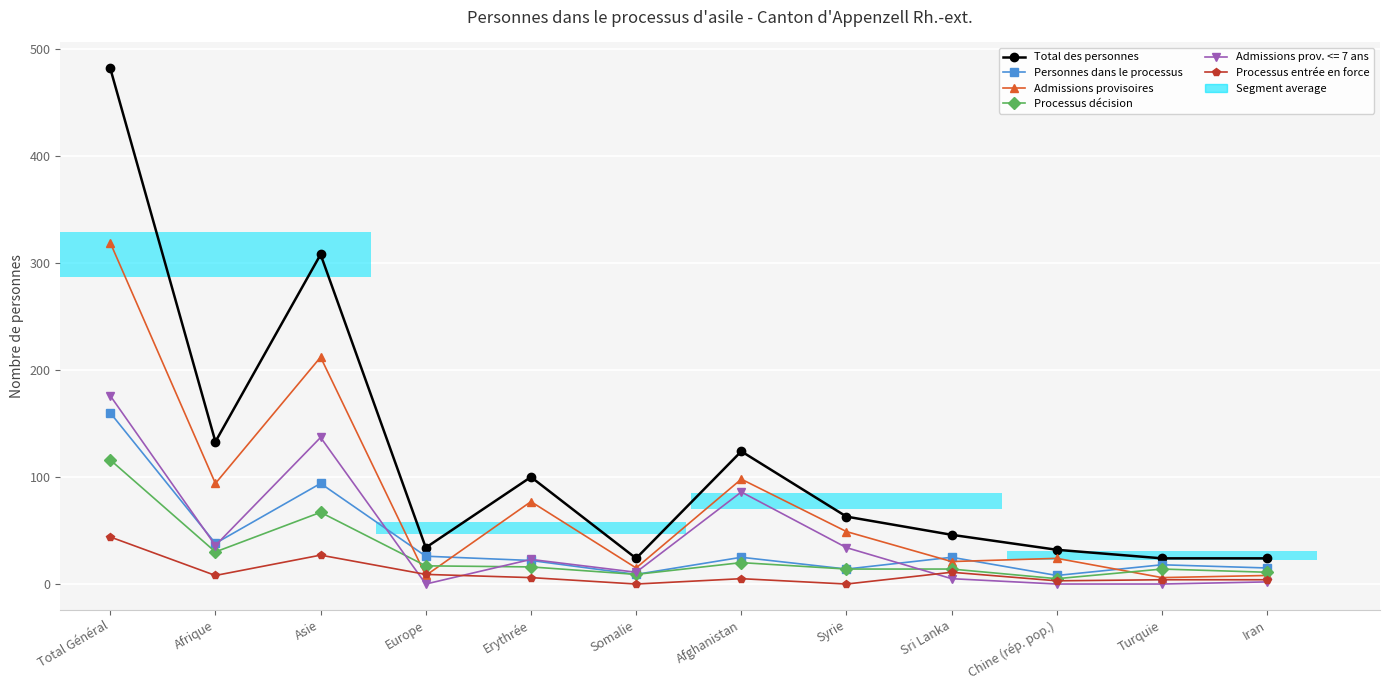

Is it true that Processus décision equals 2 at Chine (rép. pop.)?

False